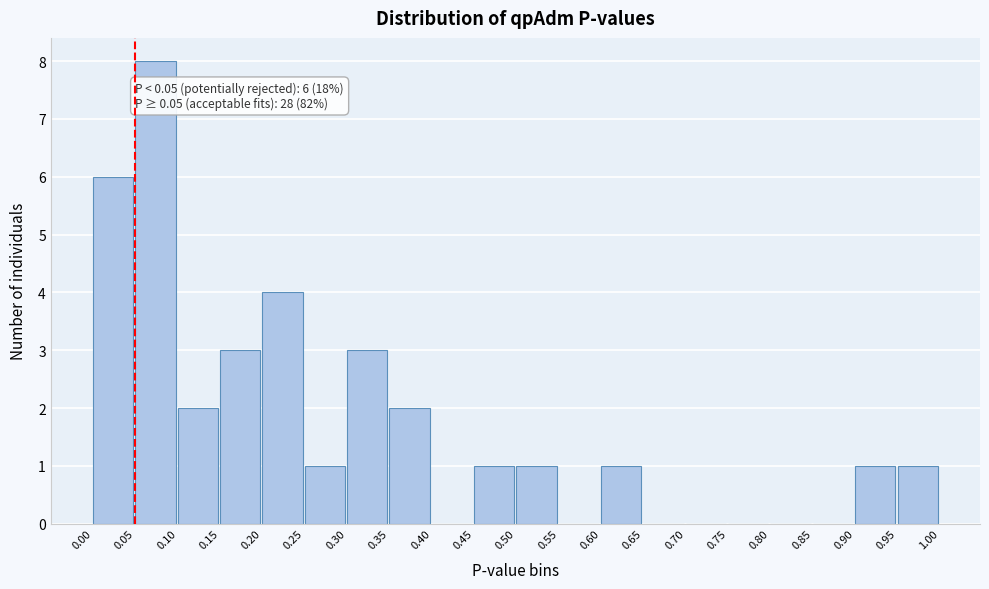

Over which range of the x-axis is the bar tallest?

0.05 to 0.10